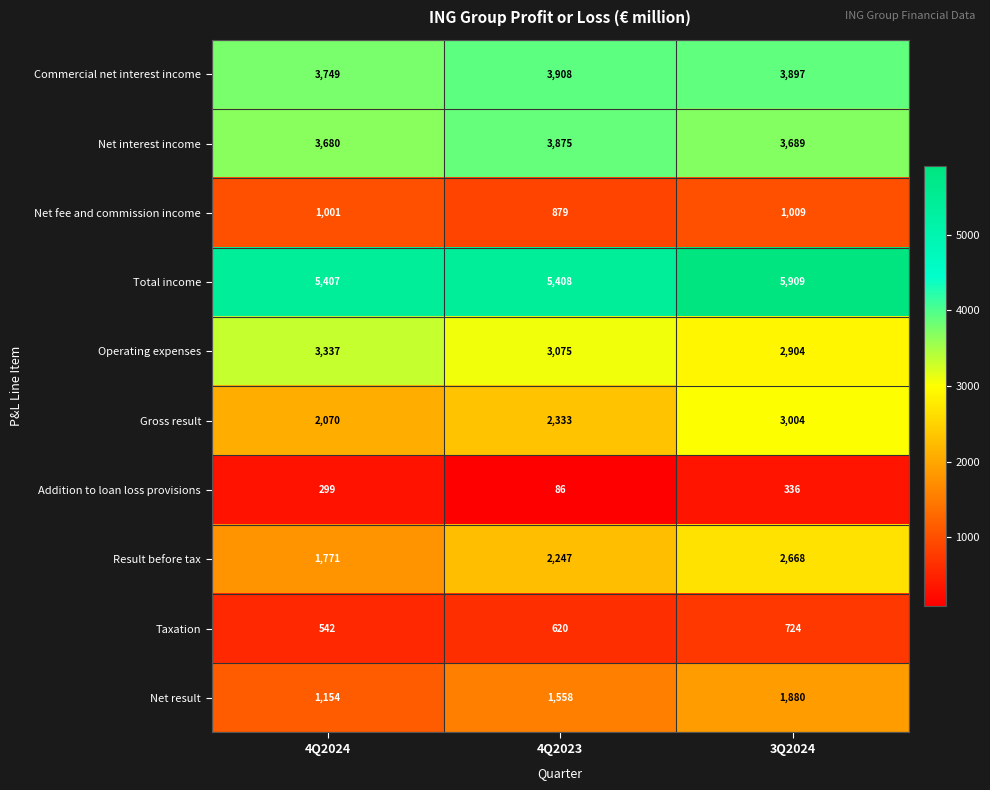

List the series in order of their peak value, highest first.

Total income, Commercial net interest income, Net interest income, Operating expenses, Gross result, Result before tax, Net result, Net fee and commission income, Taxation, Addition to loan loss provisions